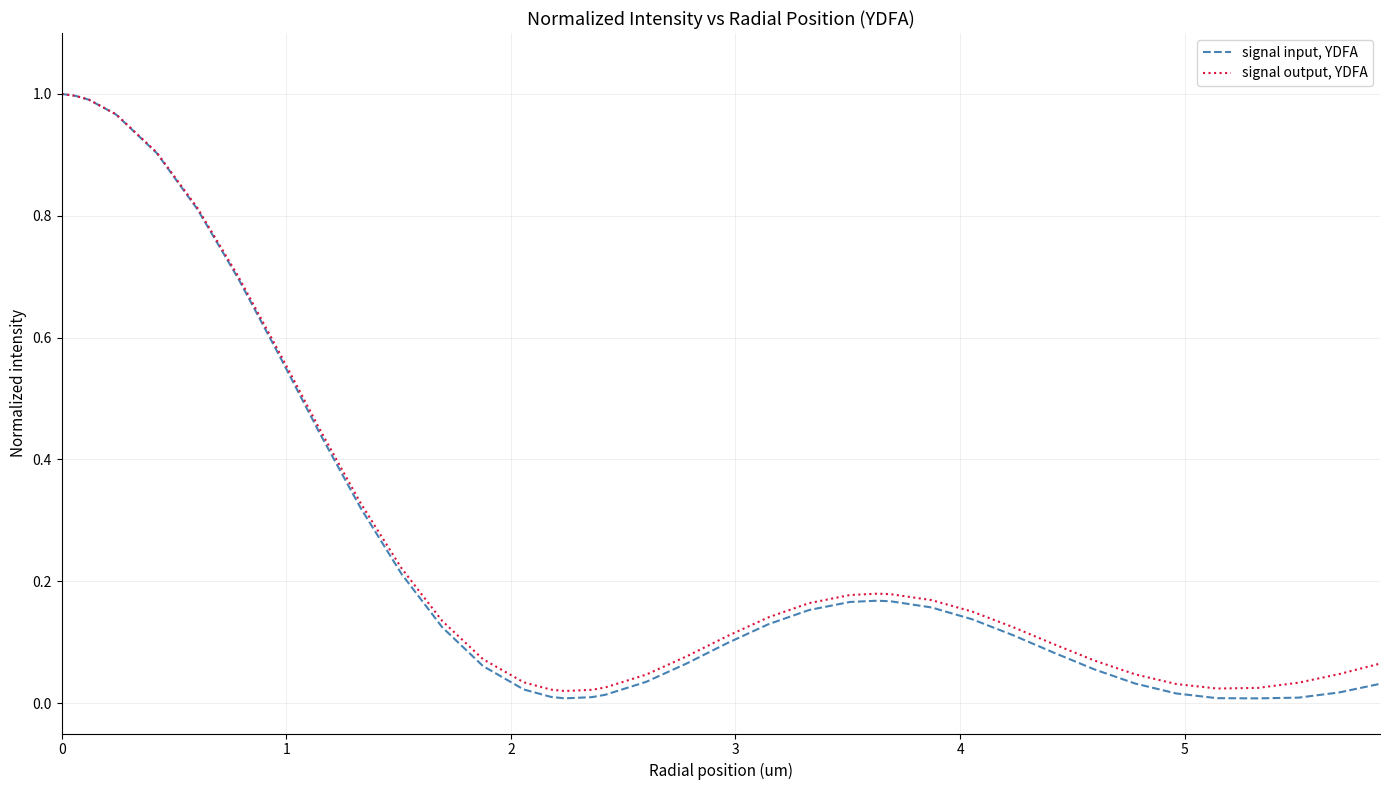

Which series has the largest range (max minus min)?

signal input, YDFA